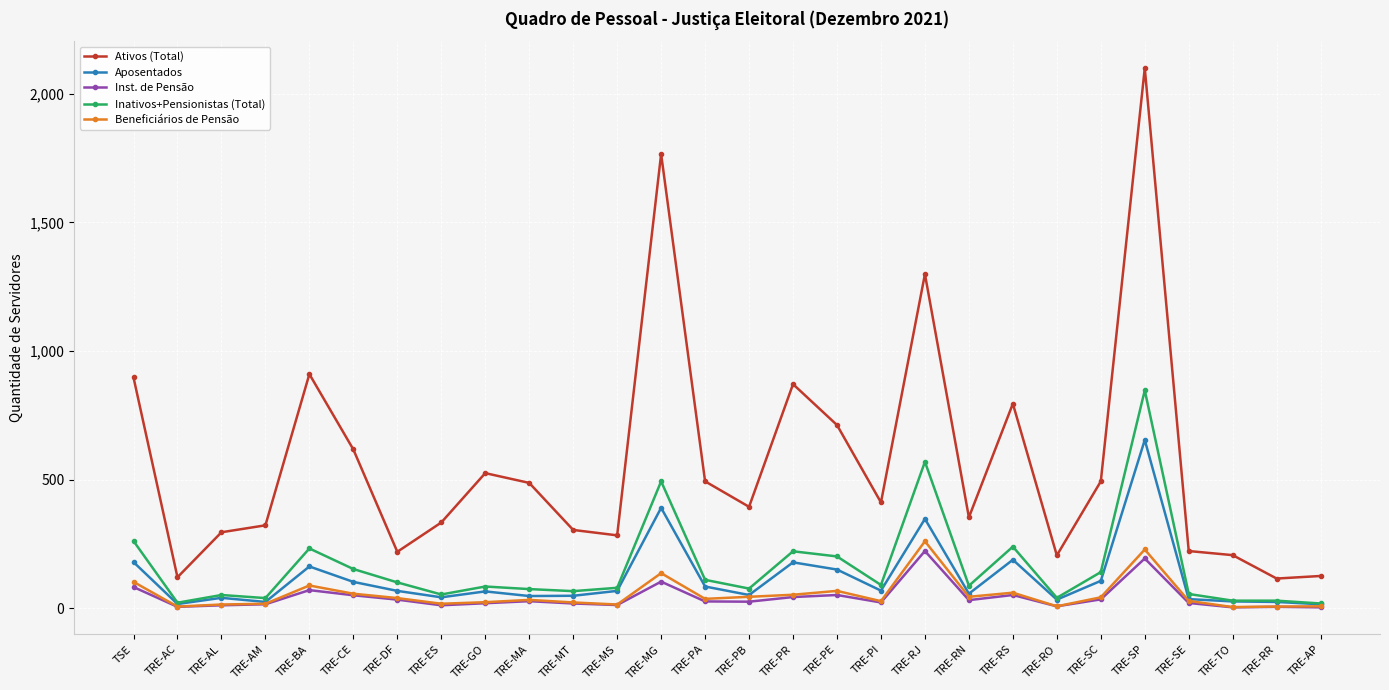

What is the sum of the Inst. de Pensão values at TRE-PR and TRE-MA?

70